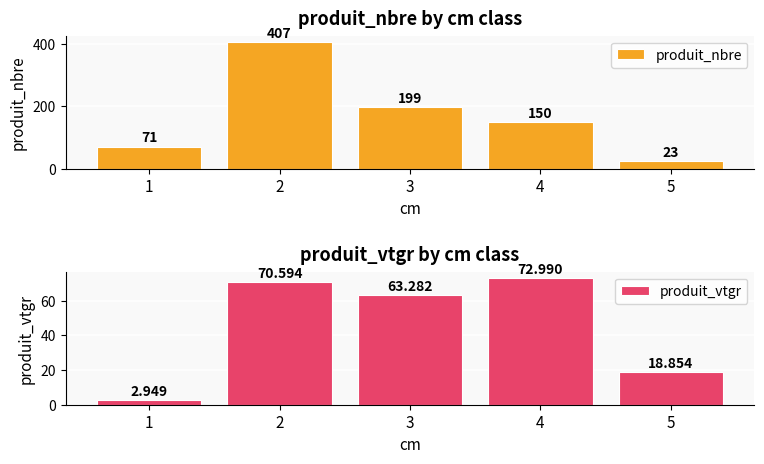

Rank the series at 3 from lowest to highest value.

produit_vtgr, produit_nbre